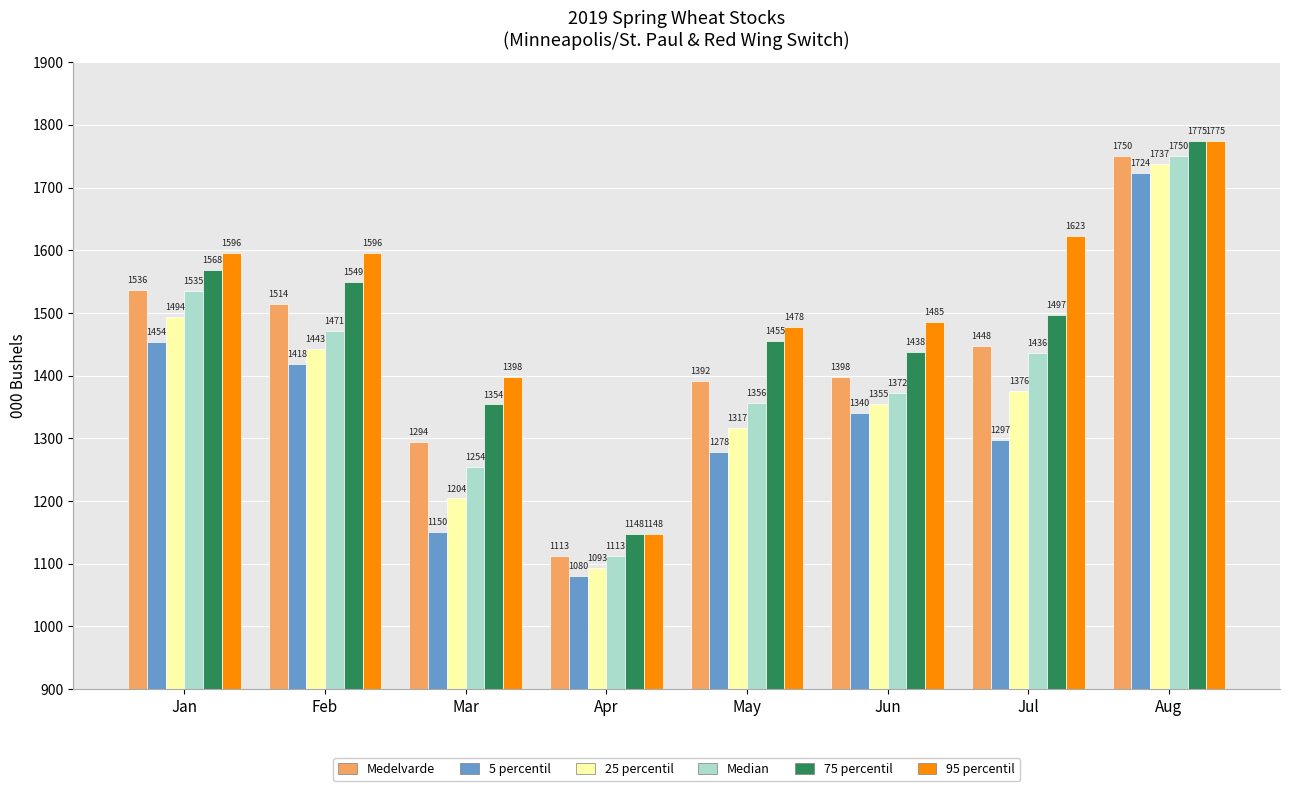

Reading right to left, extract all data points from this chart.

Medelvarde: Aug=1750	Jul=1448	Jun=1398	May=1392	Apr=1113	Mar=1294	Feb=1514	Jan=1536
5 percentil: Aug=1724	Jul=1297	Jun=1340	May=1278	Apr=1080	Mar=1150	Feb=1418	Jan=1454
25 percentil: Aug=1737	Jul=1376	Jun=1355	May=1317	Apr=1093	Mar=1204	Feb=1443	Jan=1494
Median: Aug=1750	Jul=1436	Jun=1372	May=1356	Apr=1113	Mar=1254	Feb=1471	Jan=1535
75 percentil: Aug=1775	Jul=1497	Jun=1438	May=1455	Apr=1148	Mar=1354	Feb=1549	Jan=1568
95 percentil: Aug=1775	Jul=1623	Jun=1485	May=1478	Apr=1148	Mar=1398	Feb=1596	Jan=1596